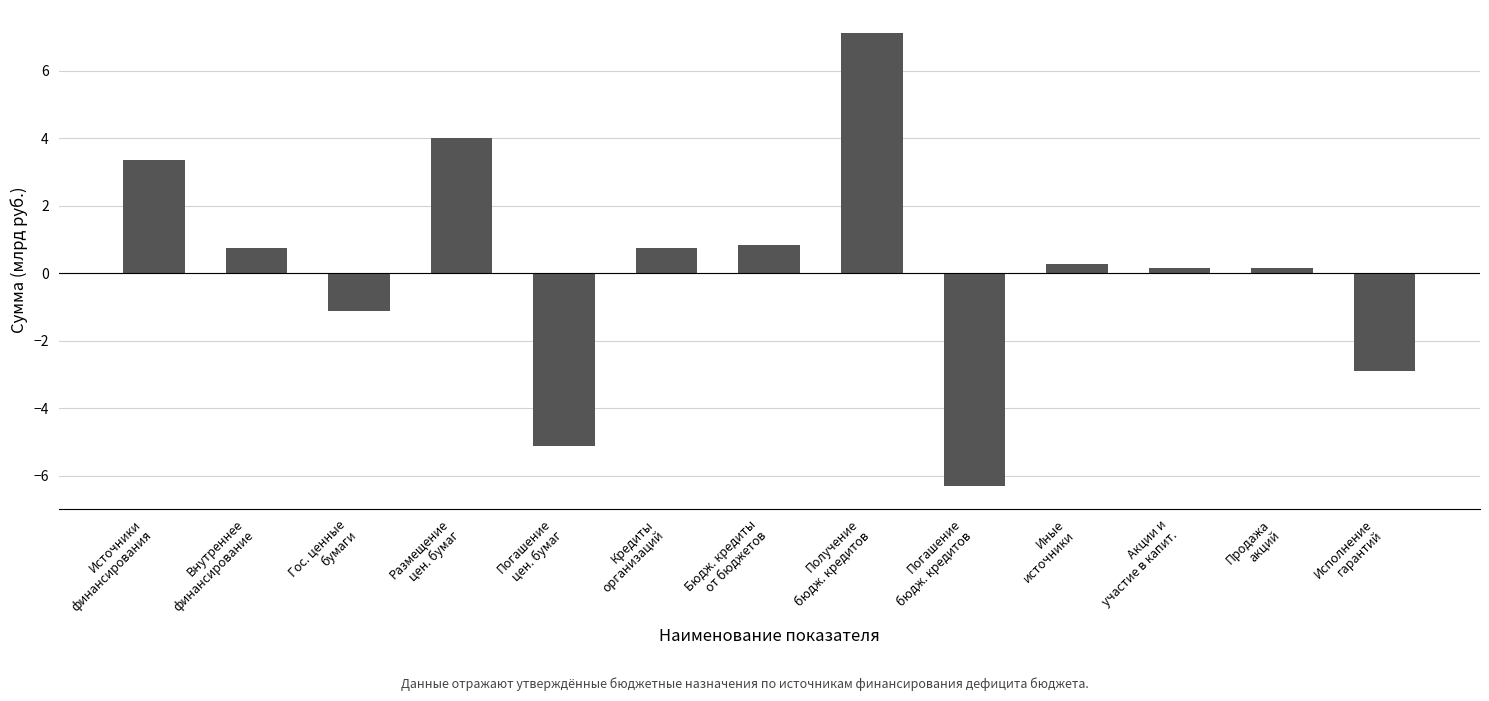

Count the number of values greater than 0.

9